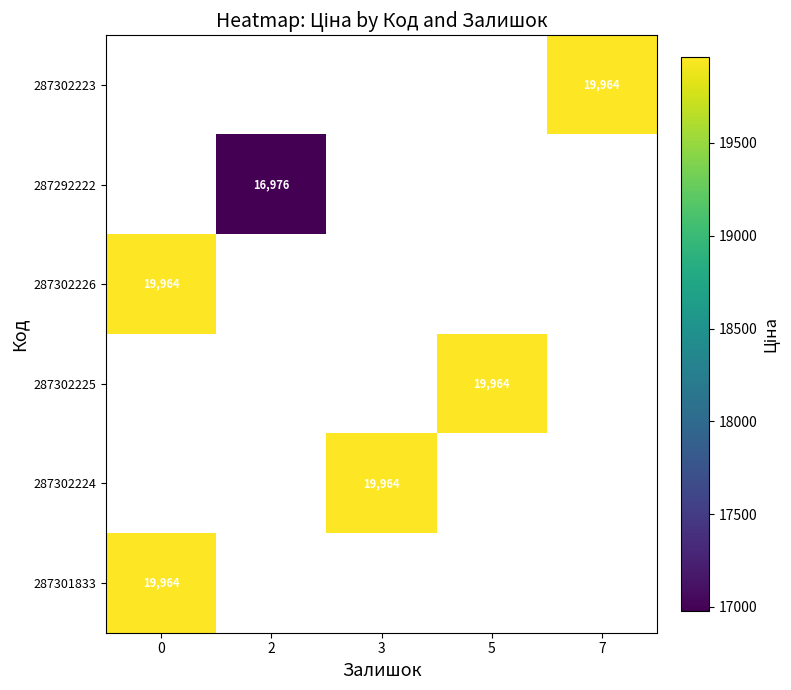

How many series are shown in this chart?

6